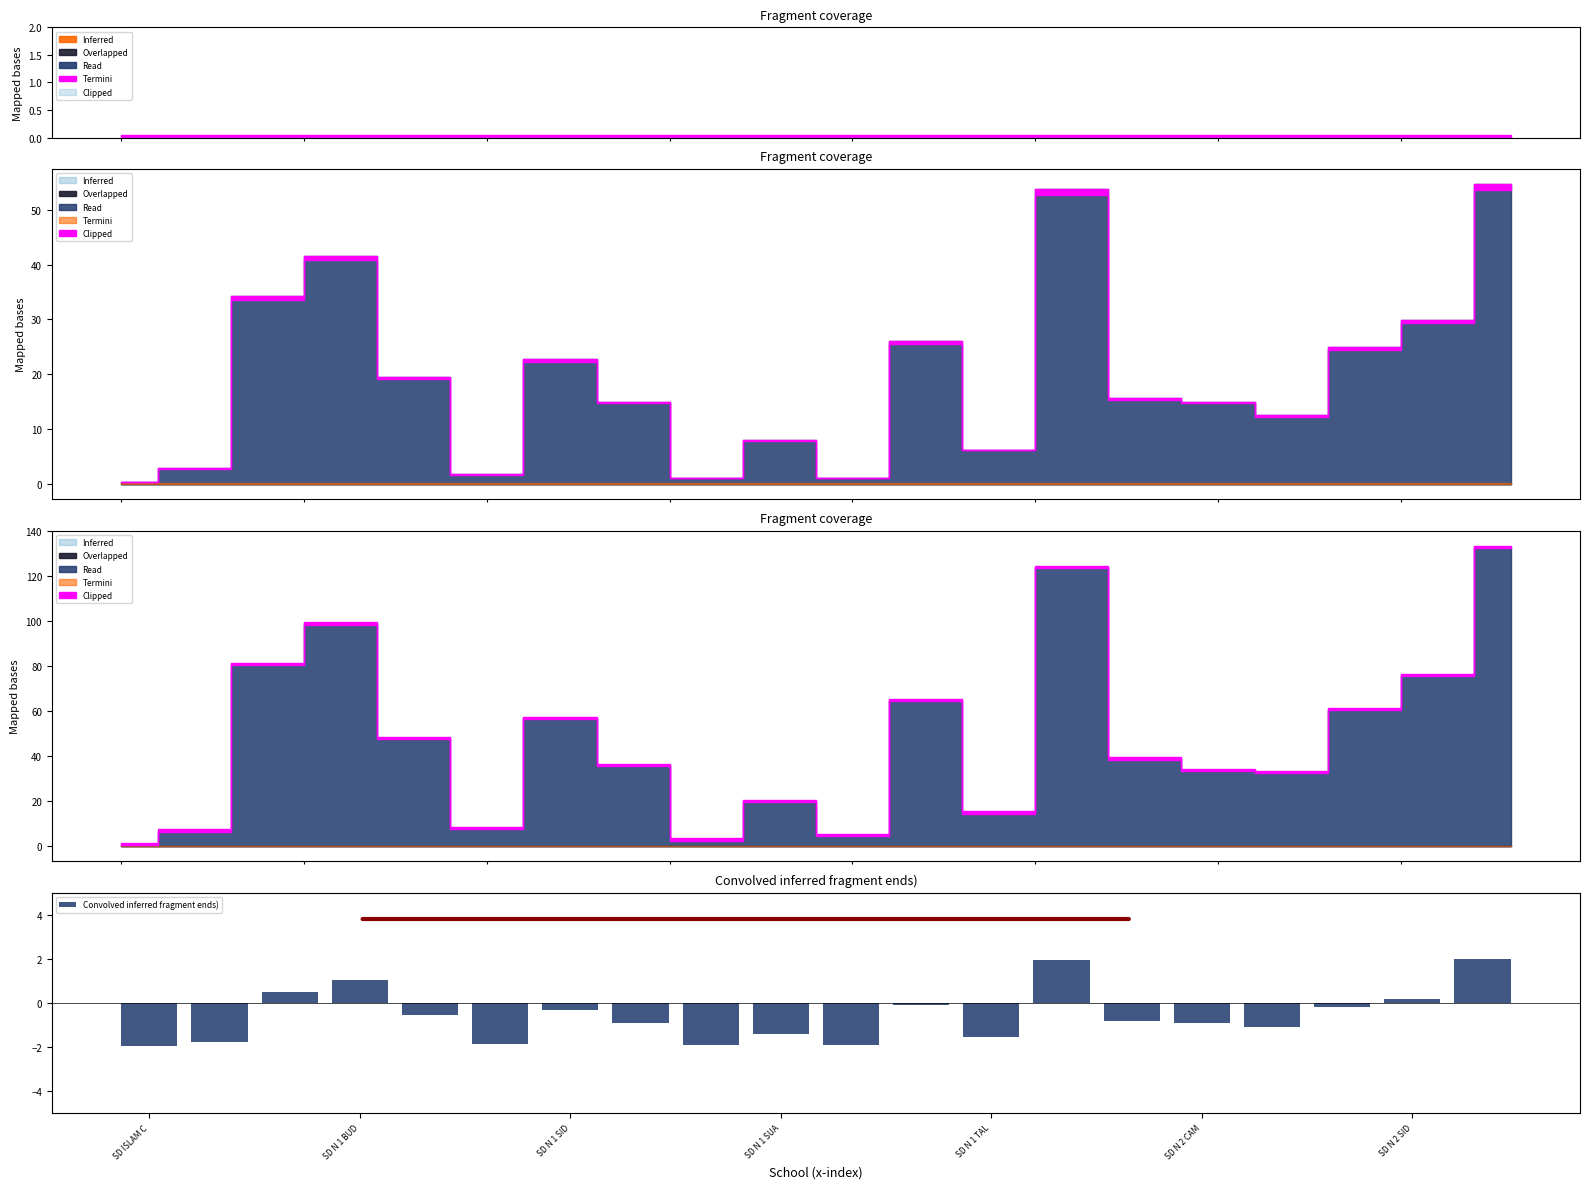

What is the minimum value for Convolved inferred fragment ends)?

-2.0